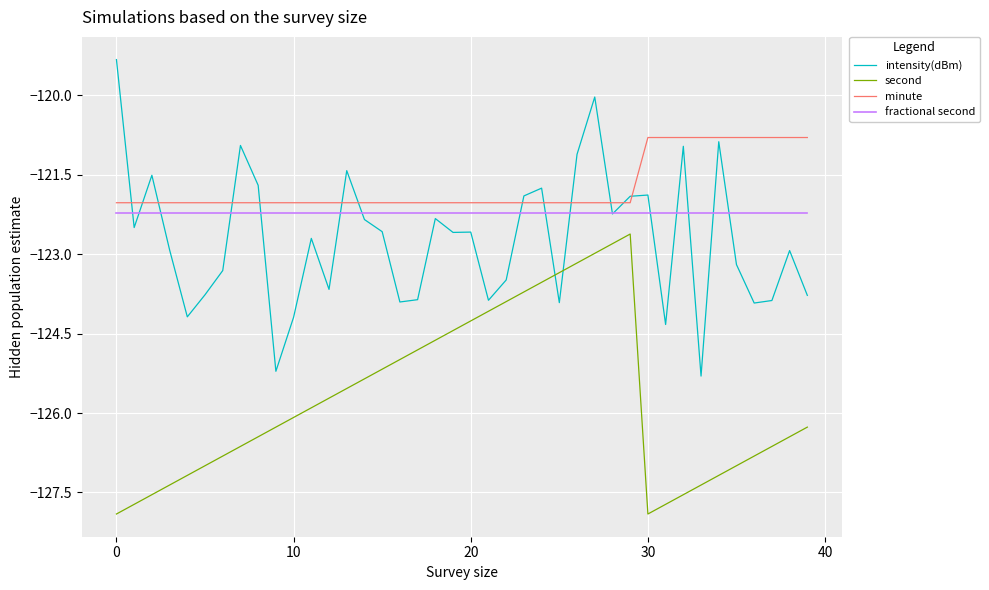

What is the minimum value shown in the chart?

-127.9